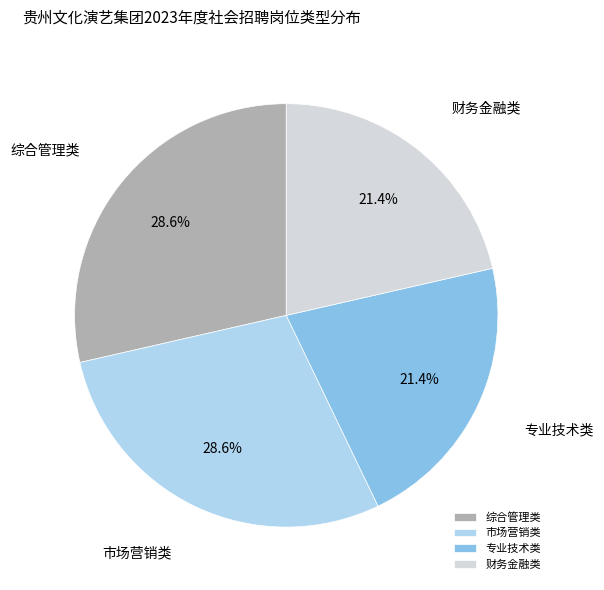

Combined, what portion of the pie is 综合管理类 and 专业技术类?

50.0%